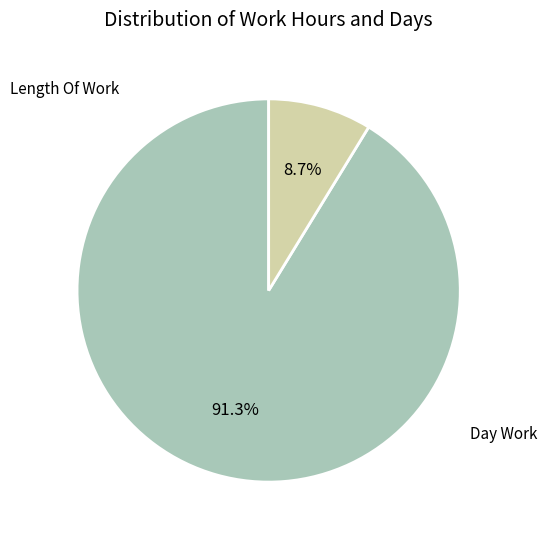

Is the sum of Length Of Work and Day Work greater than half?

Yes